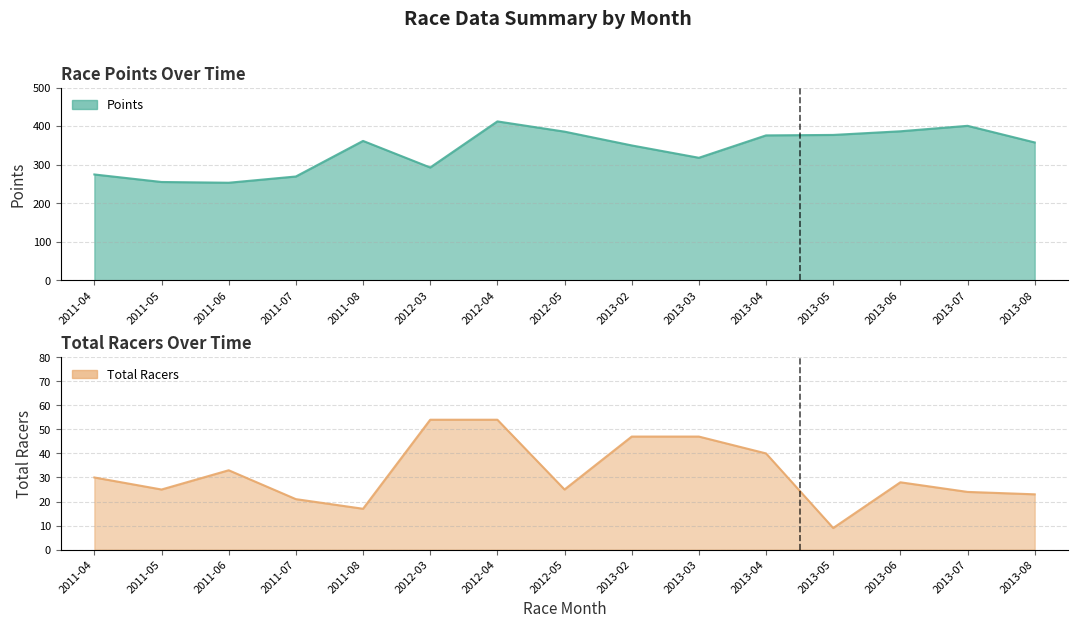

True or false: Total Racers and Points intersect in this chart.

False